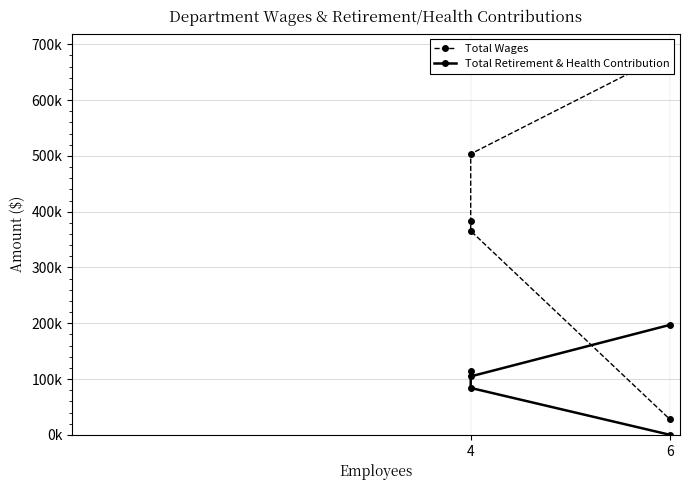

What is the minimum value for Total Wages?

27495